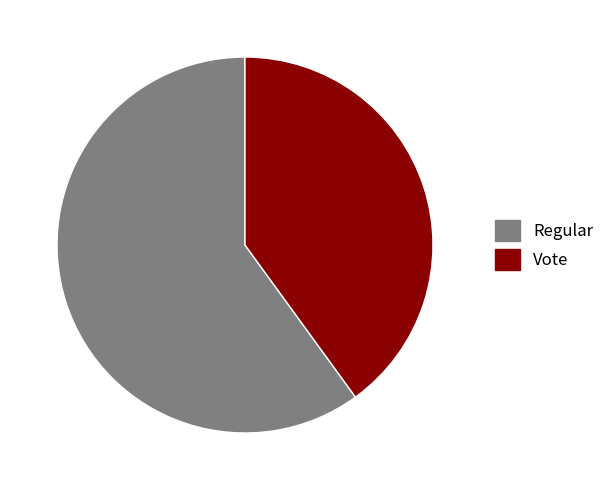

Which has a higher value, Vote or Regular?

Regular